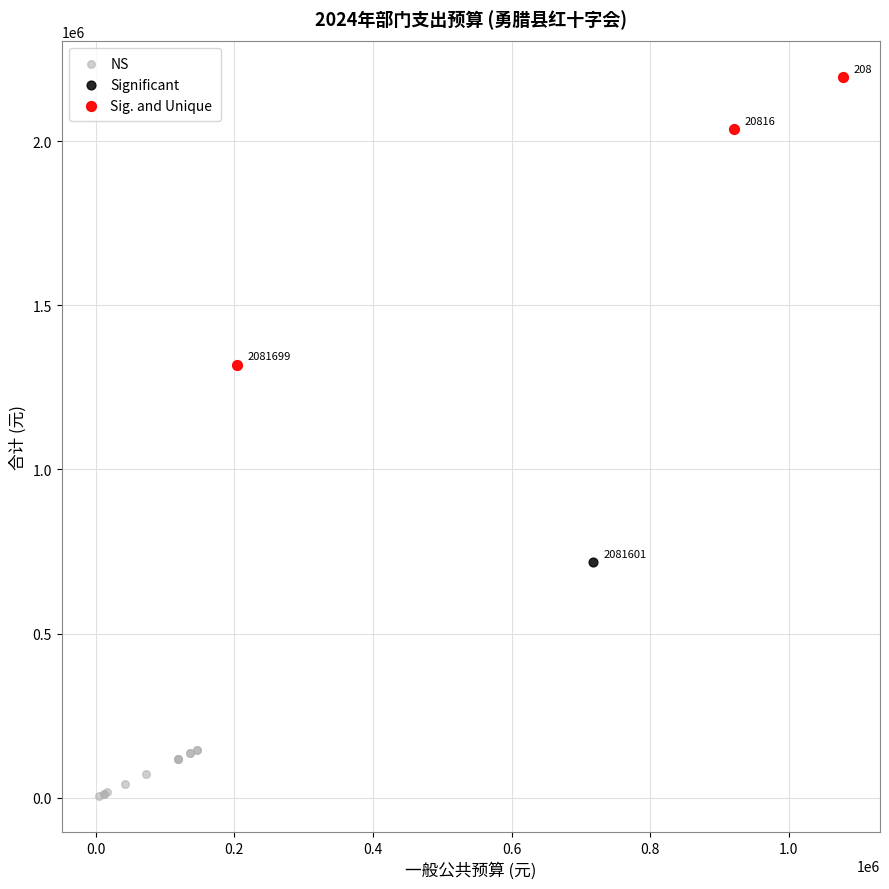

Which series reaches the minimum Y coordinate?

NS